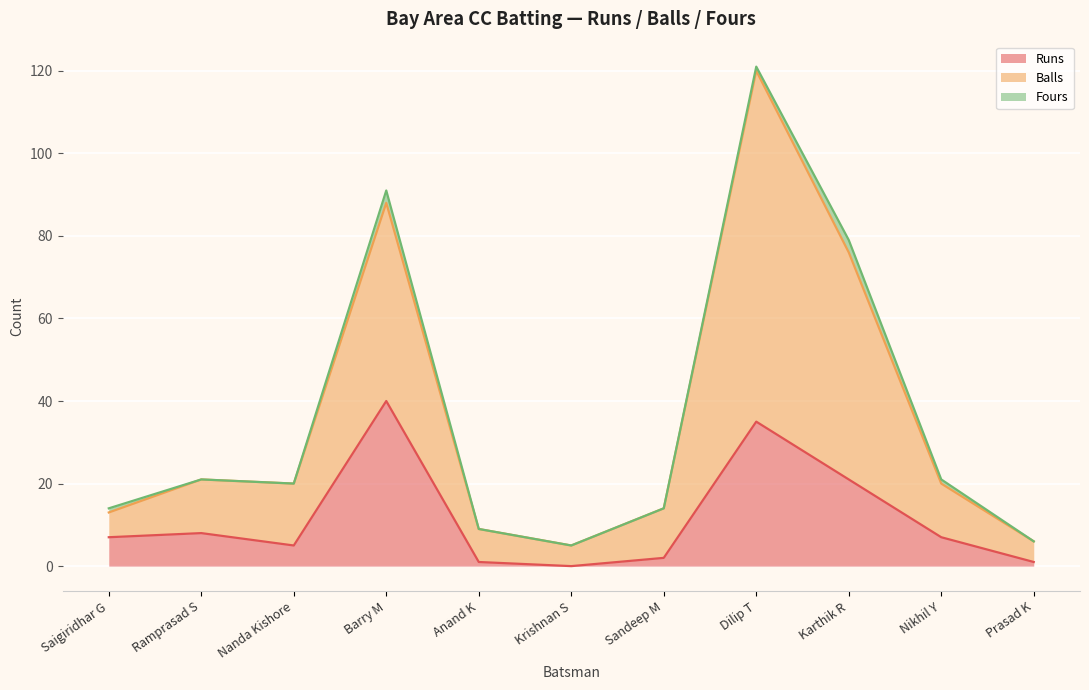

At which category is the sum across all series the highest?

Dilip T